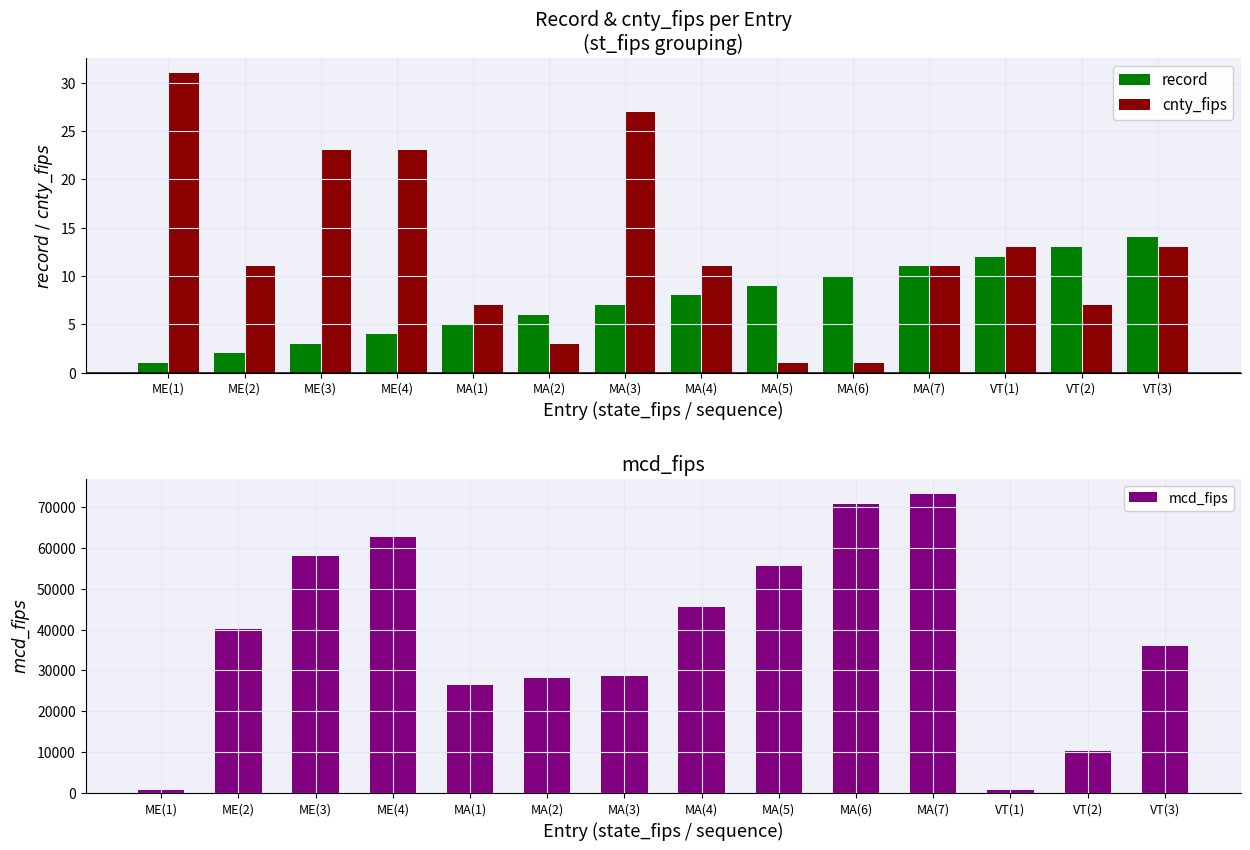

What is the average value of the record series?

8